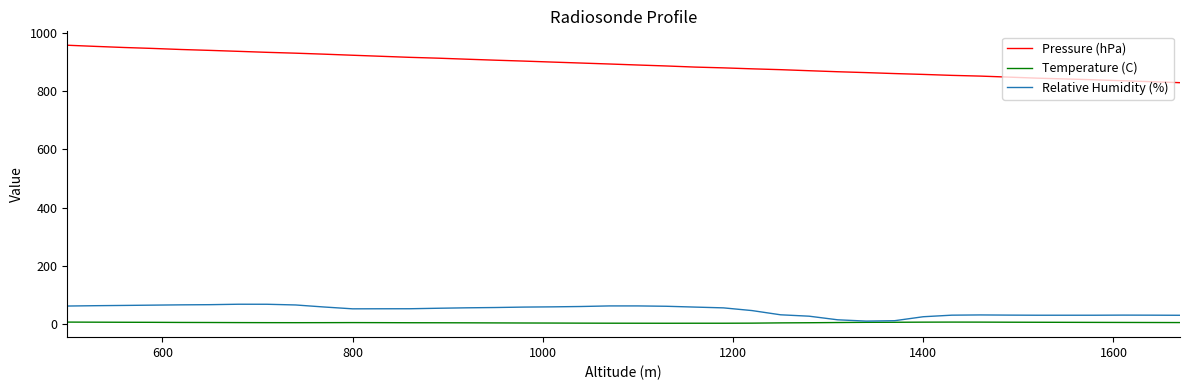

Which series has the largest range (max minus min)?

Pressure (hPa)